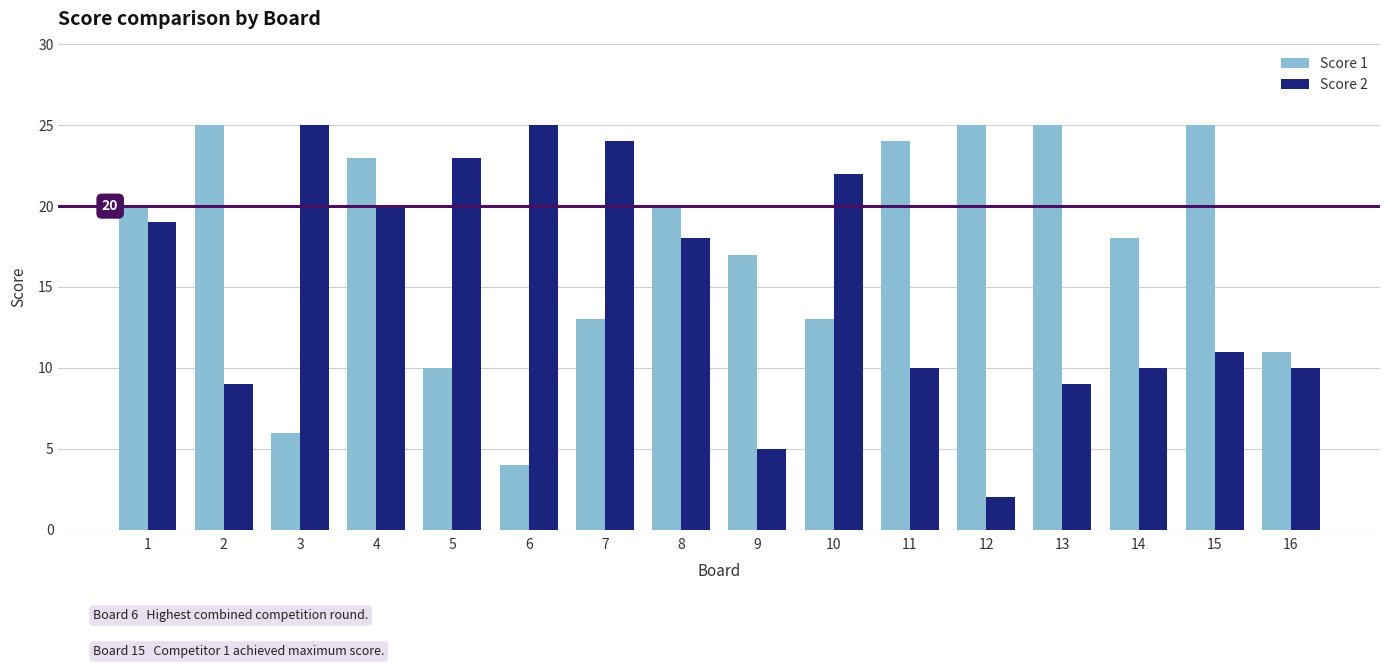

Where is Score 2 nearest to the value 13?

15